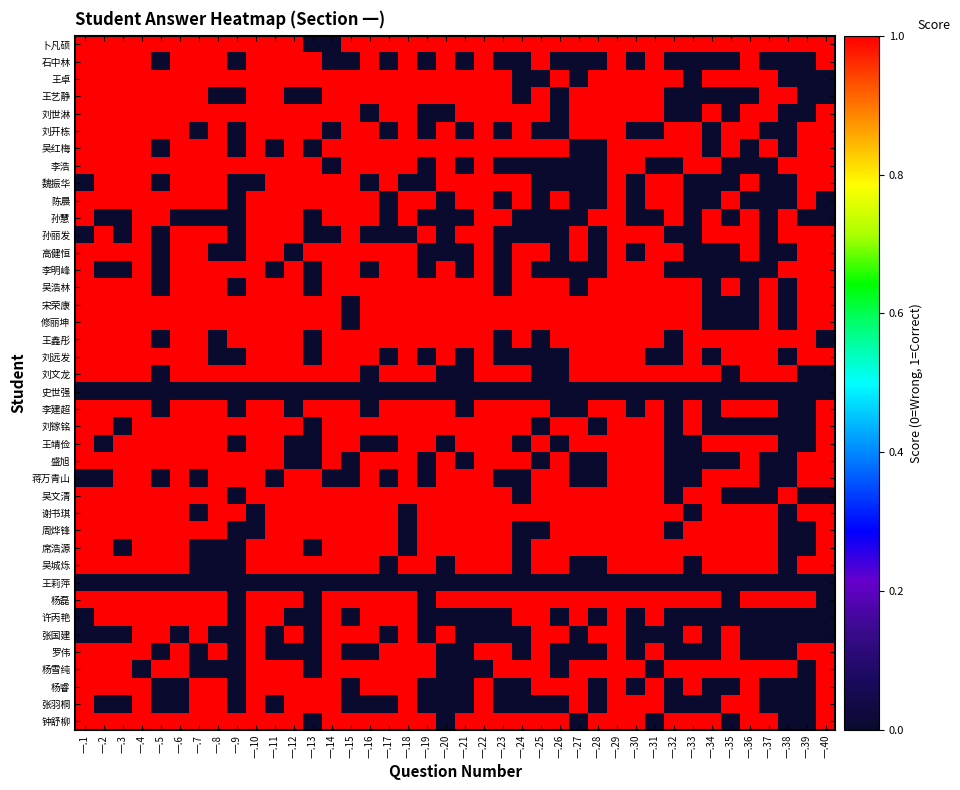

List the series in order of their peak value, lowest first.

史世强, 王莉萍, 卜凡硕, 石中林, 王卓, 王艺静, 刘世淋, 刘开栋, 吴红梅, 李浩, 魏振华, 陈晨, 孙慧, 孙丽发, 高健恒, 李明峰, 吴浩林, 宋荣康, 修丽坤, 王鑫彤, 刘远发, 刘文龙, 李建超, 刘镓铭, 王靖俭, 盛旭, 蒋万青山, 吴文清, 谢书琪, 周烨锋, 席浩源, 吴城烁, 杨磊, 许丙艳, 张国建, 罗伟, 杨雪纯, 杨睿, 张羽桐, 钟舒柳